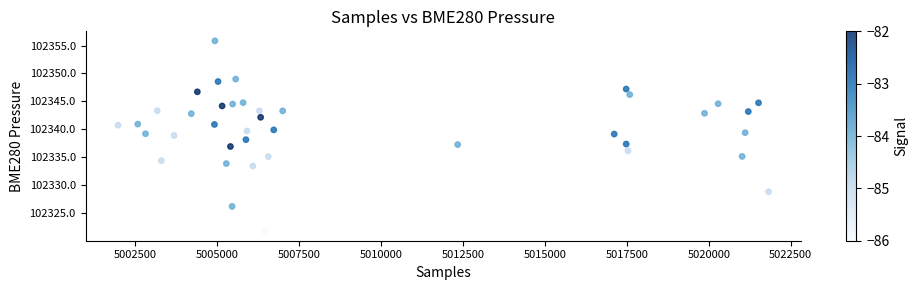

What is the range of X values (max minus min)?

19841.0